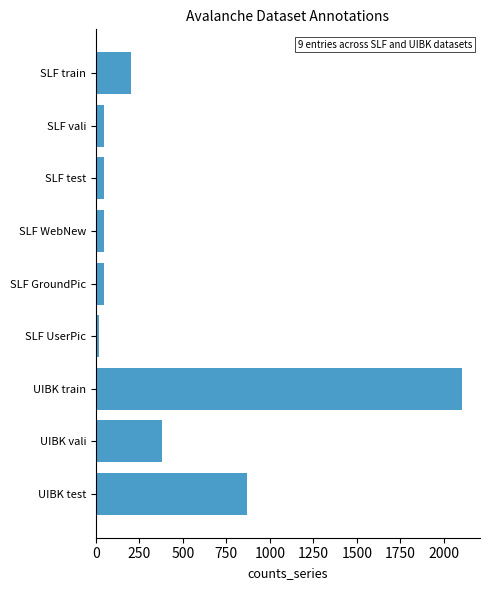

What is the change in value from UIBK train to UIBK vali?

-1720